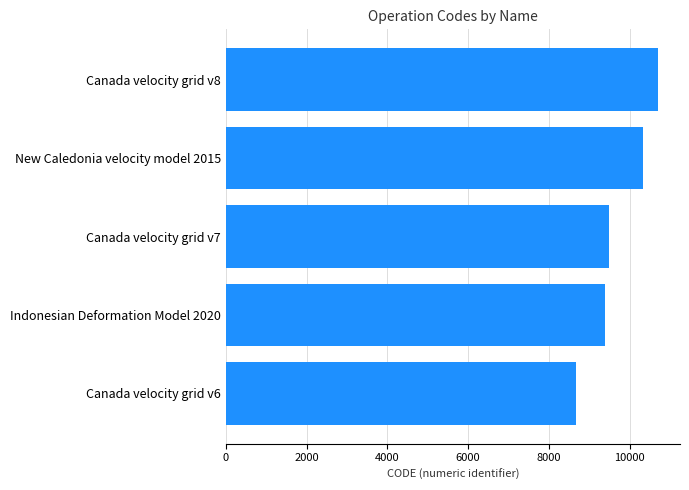

At which category does the chart reach its peak across all series?

Canada velocity grid v8